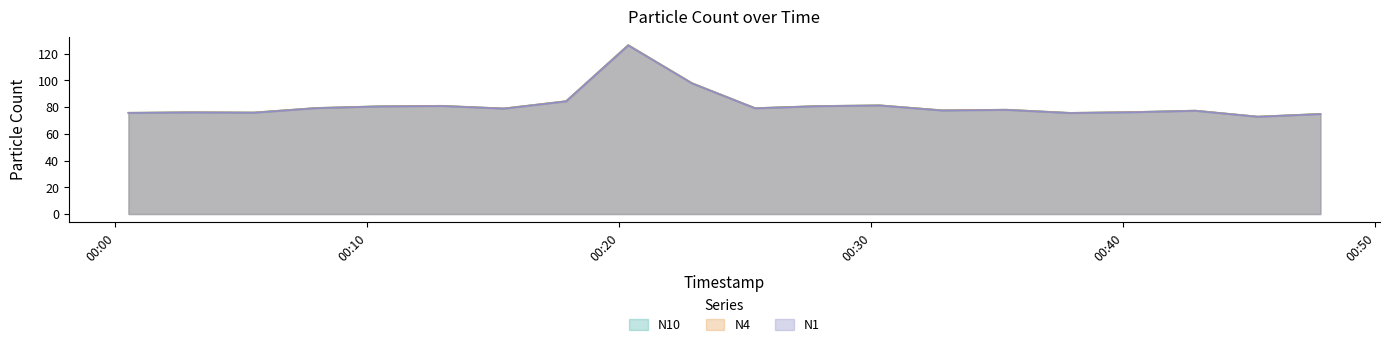

At which label does N10 first exceed 78?

2022-07-23T00:07:59